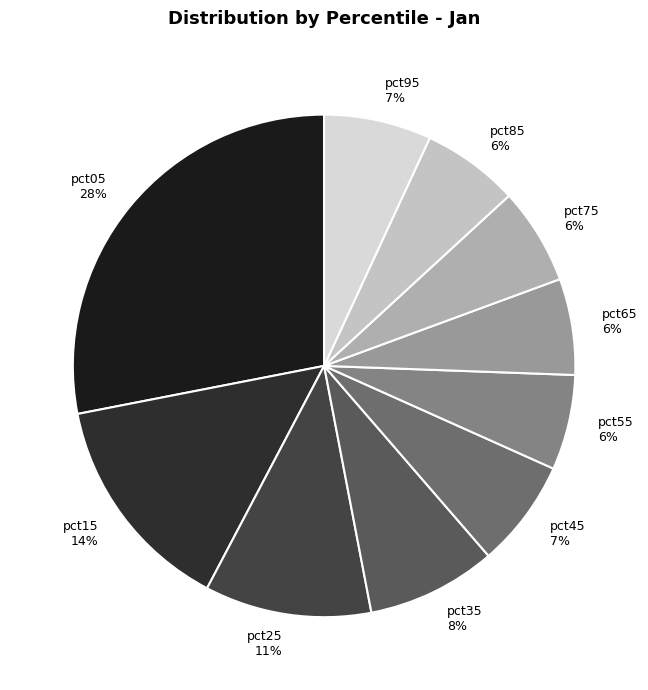

How many segments does this pie chart have?

10